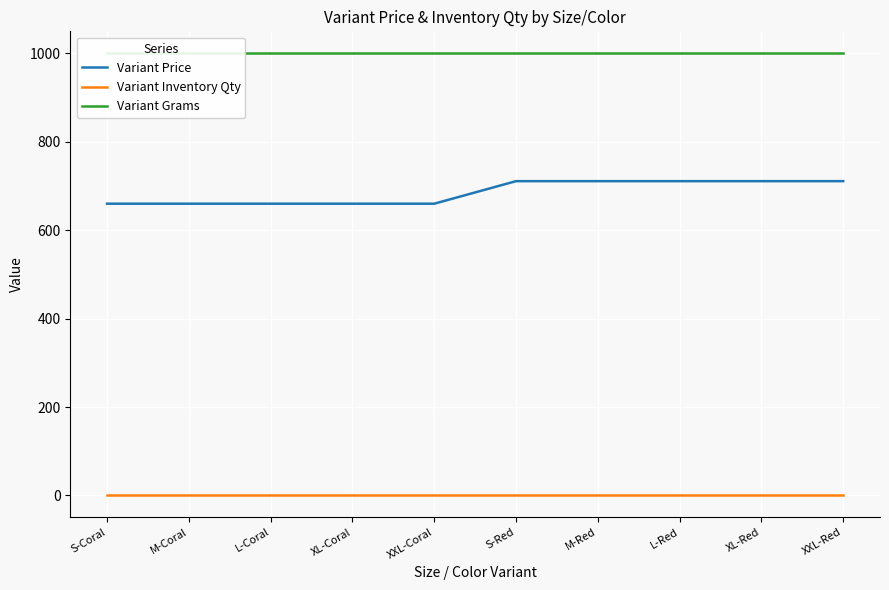

Which category has the highest value in the Variant Price series?

S-Red